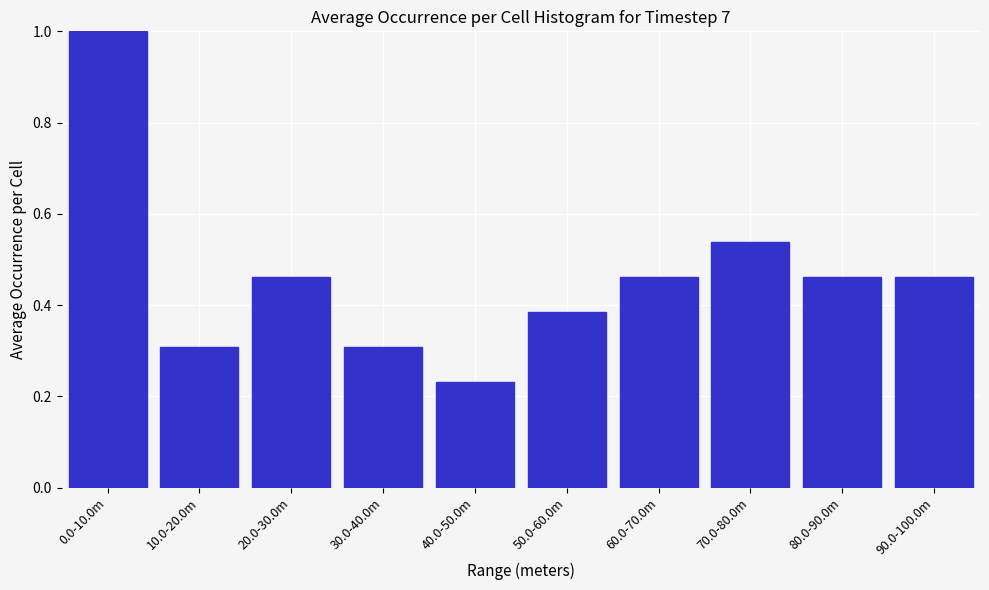

What is the difference between the maximum and minimum values?

0.8